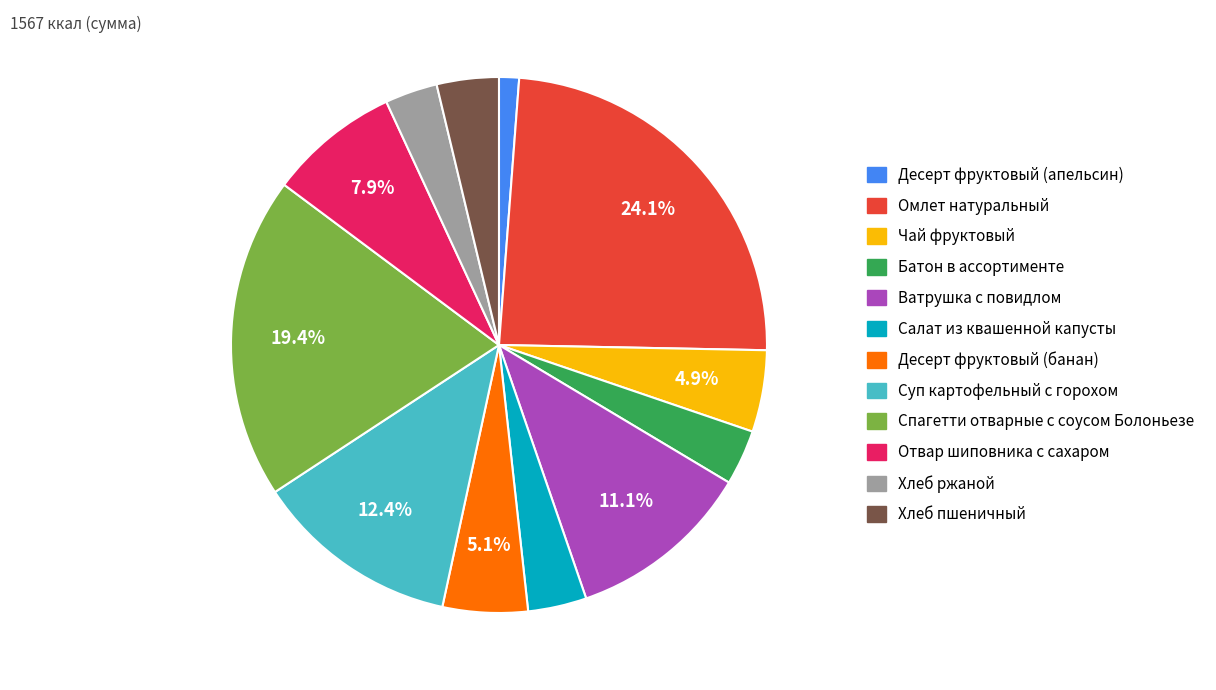

Is it true that Батон в ассортименте is 10% of the pie?

False